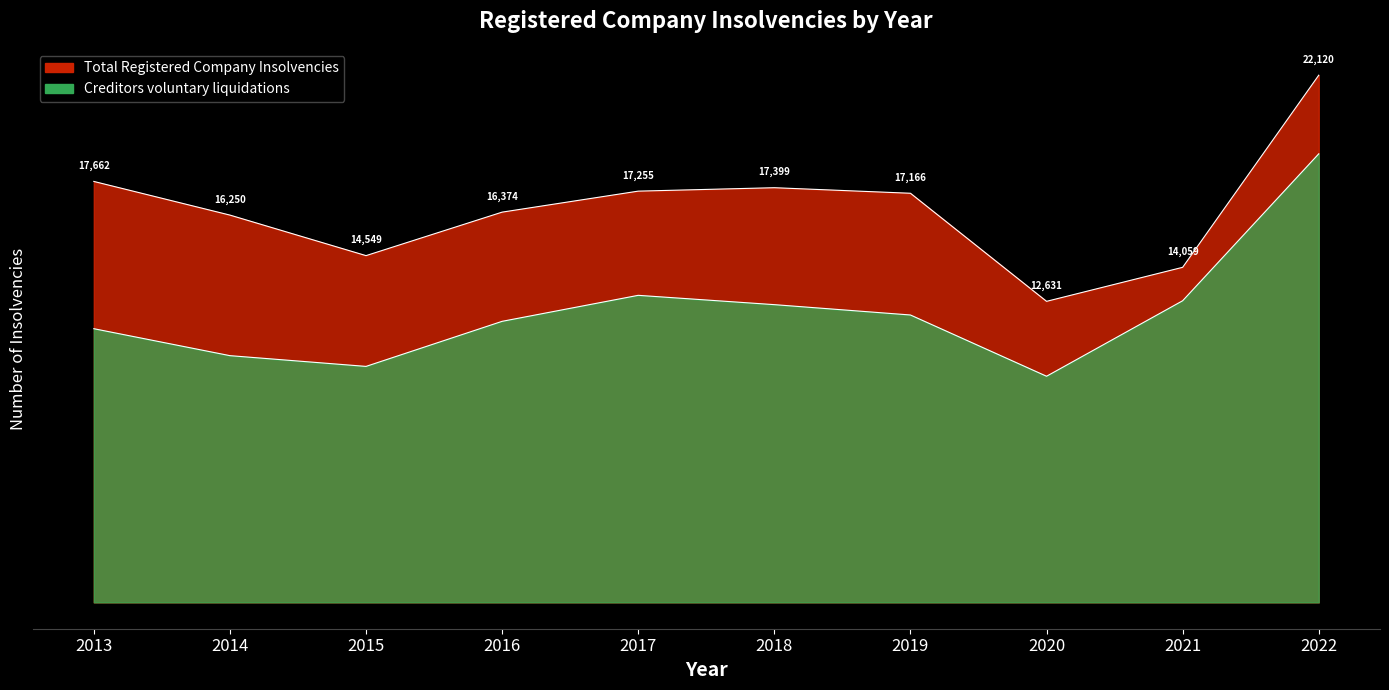

What is the spread (max minus min) of values at 2022?

0.1